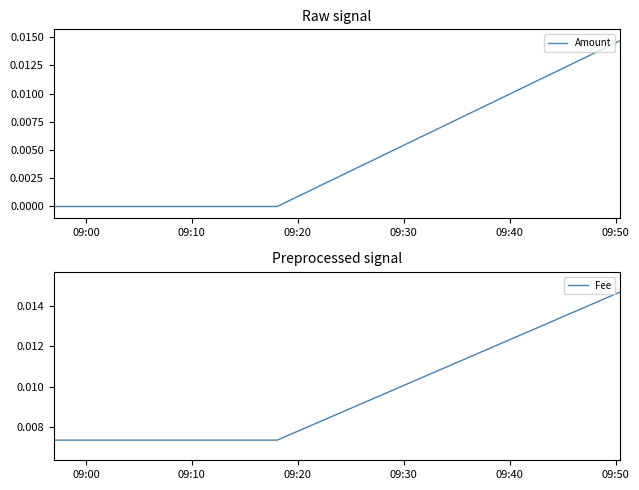

At how many categories does at least one series exceed 0?

3